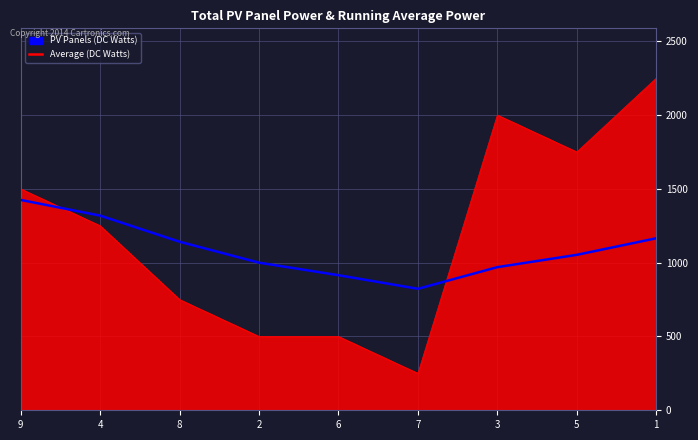

Which series has the largest total across all categories?

PV Panels (DC Watts)